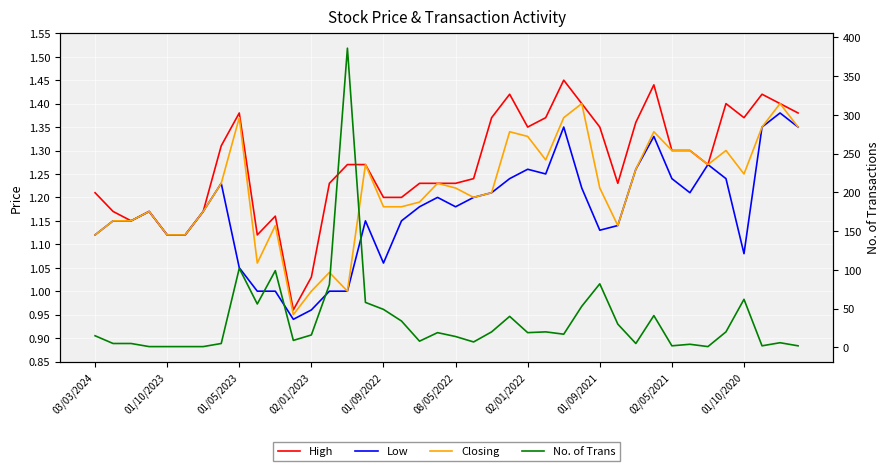

Is it true that Closing equals 1.4 at 13?

False